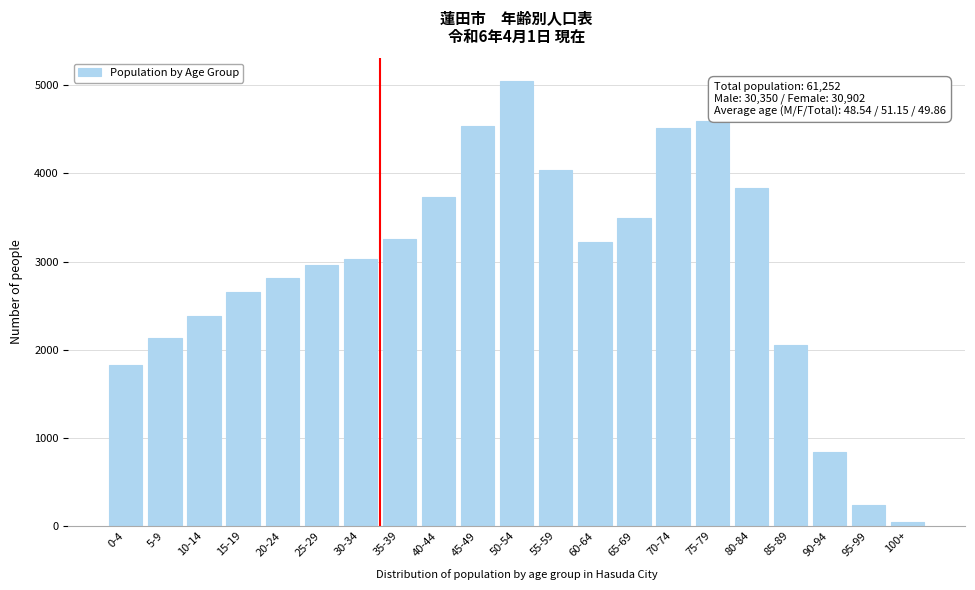

Approximately how many times larger is the value at 15-19 compared to 75-79?

0.6